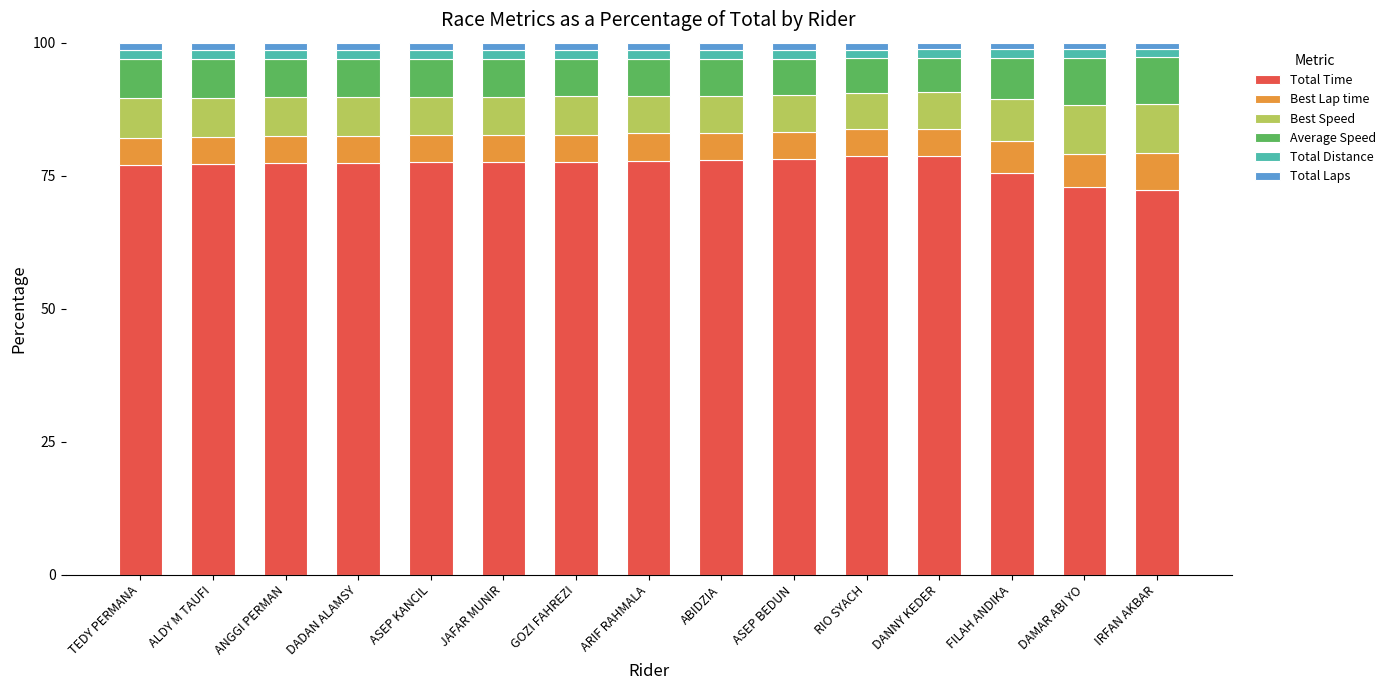

How many categories are shown in the chart?

15